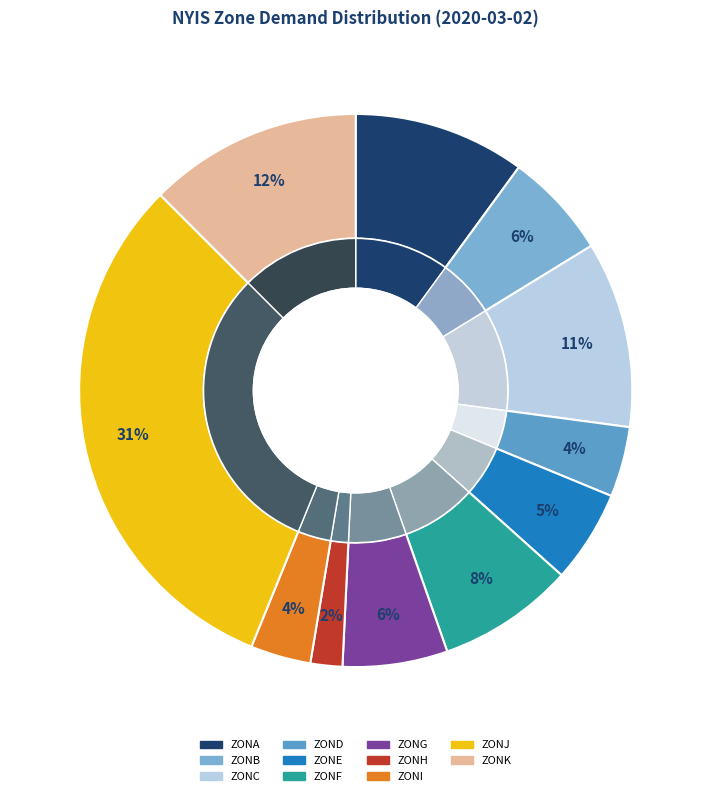

To the nearest percent, what is the average slice percentage?

9%